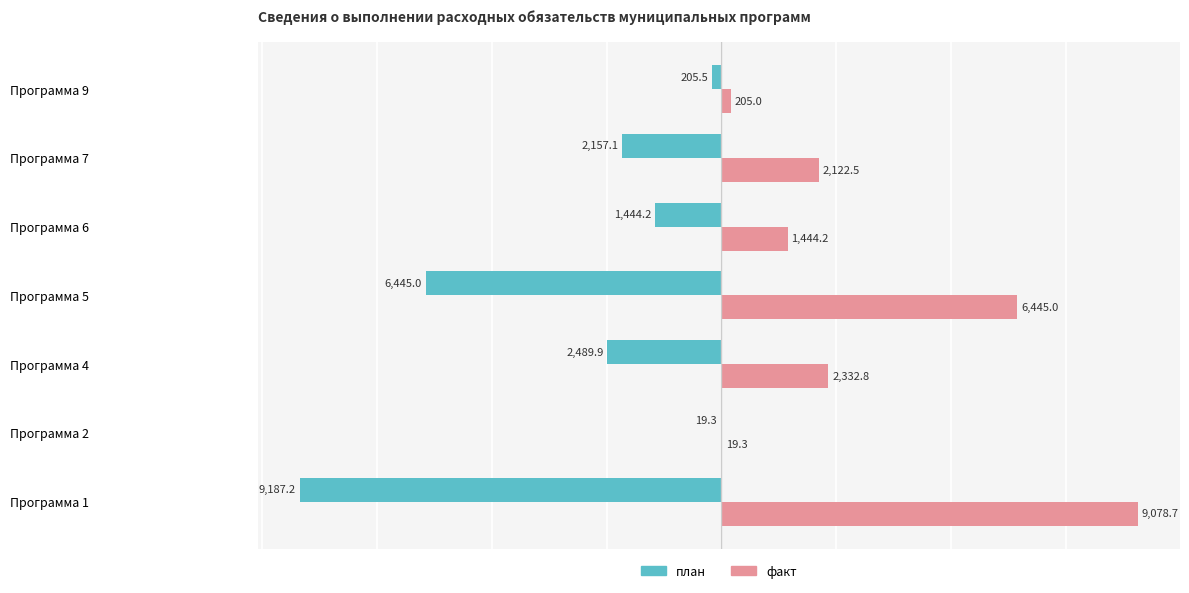

What is the greatest value displayed?

9078.7